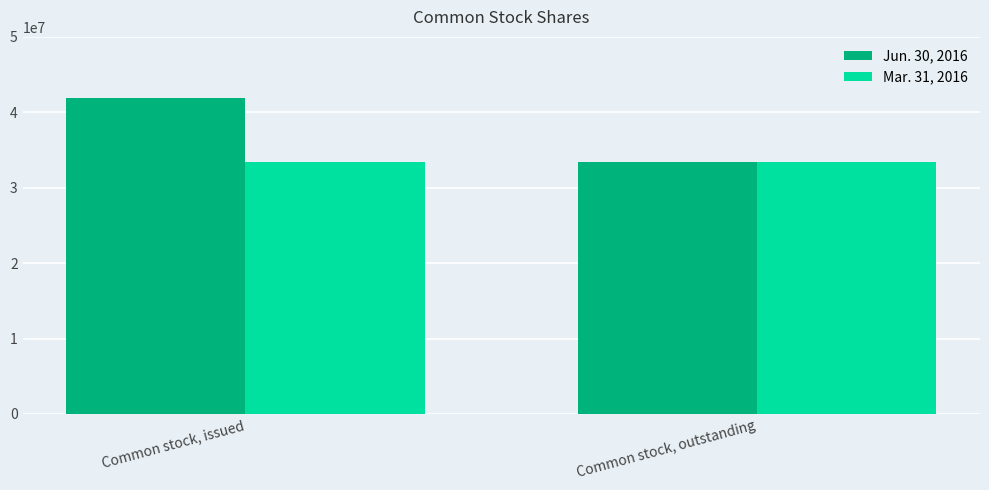

Is it true that Jun. 30, 2016 equals 33418934 at Common stock, outstanding?

True